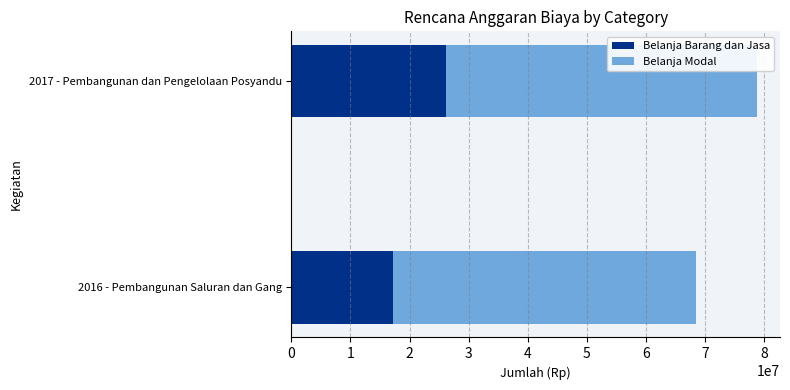

What is the difference between the maximum and minimum values in the Belanja Barang dan Jasa series?

9004300